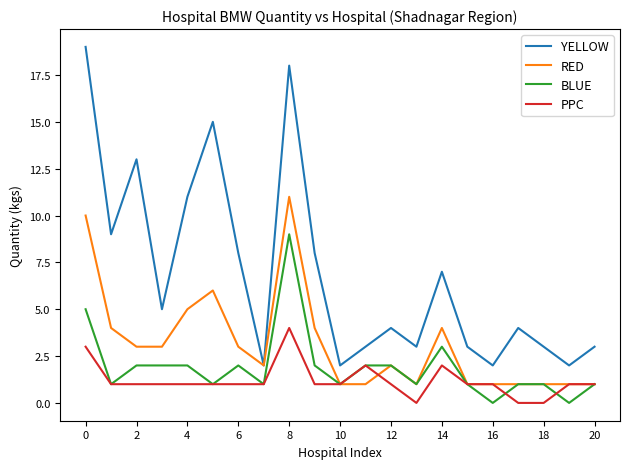

True or false: YELLOW and BLUE intersect in this chart.

False